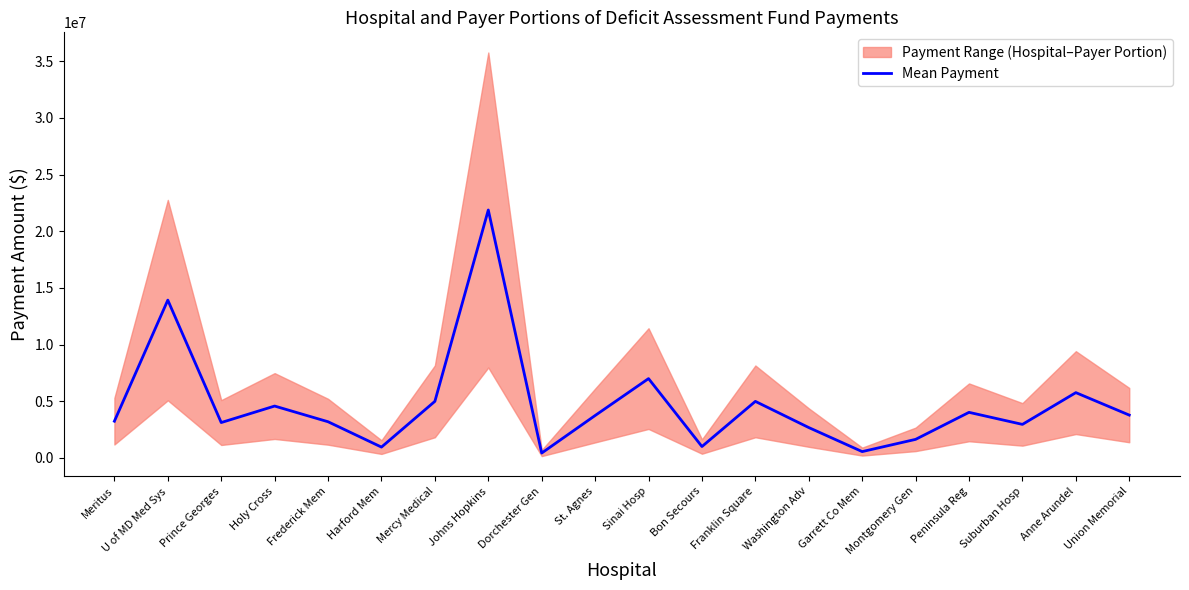

How many points are lower than both their immediate neighbors (excluding endpoints)?

6